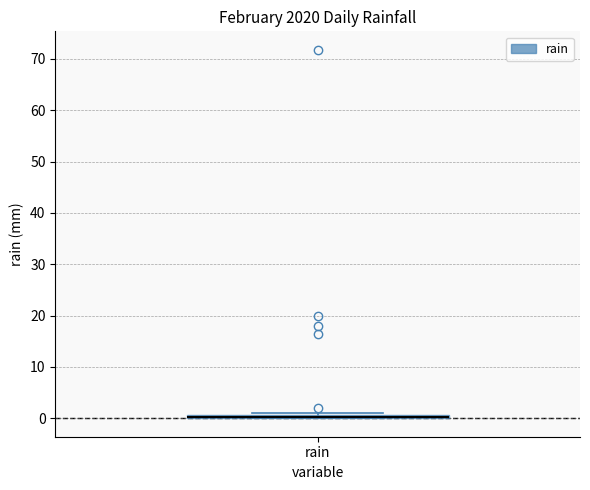

Where is the upper edge of the box for rain on the y-axis? The values are not printed on the chart, so give them approximately, as read against the axis.

1